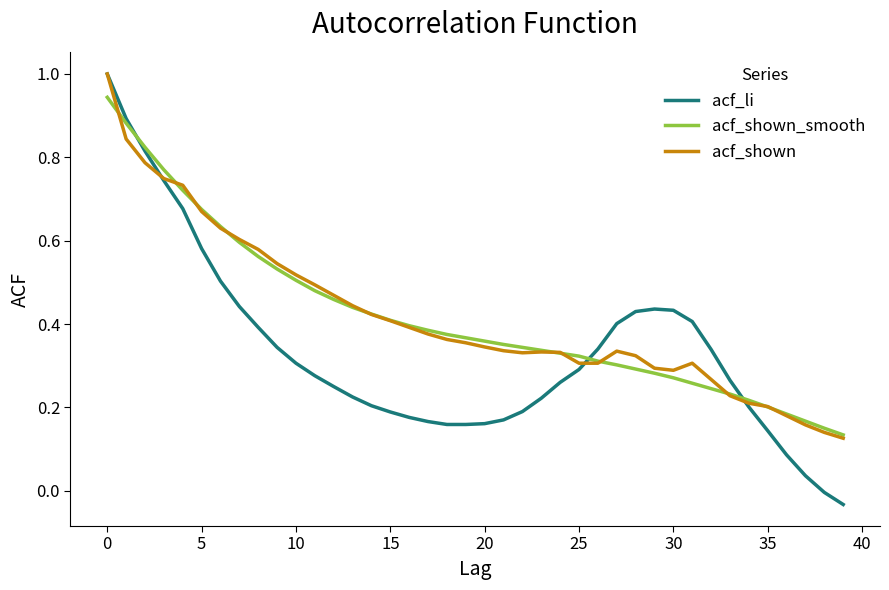

Which series has the widest spread of values?

acf_li